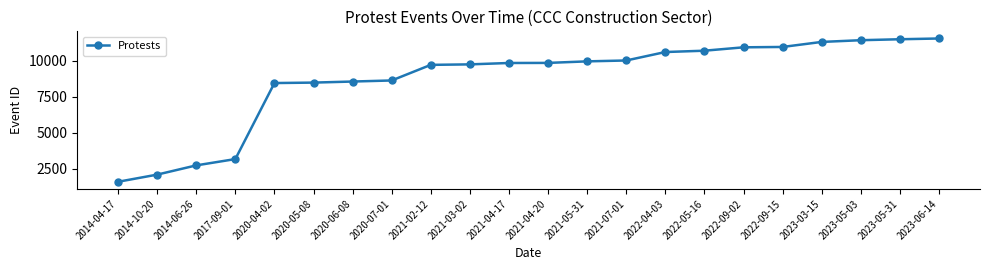

What is the change in value from 2020-06-08 to 2021-05-31?

+1400